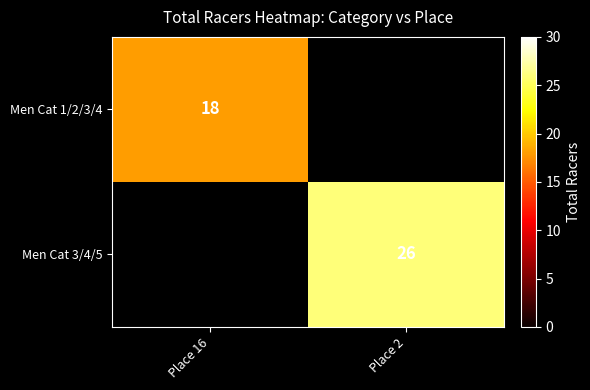

Which label corresponds to the largest value in the chart?

Place 2